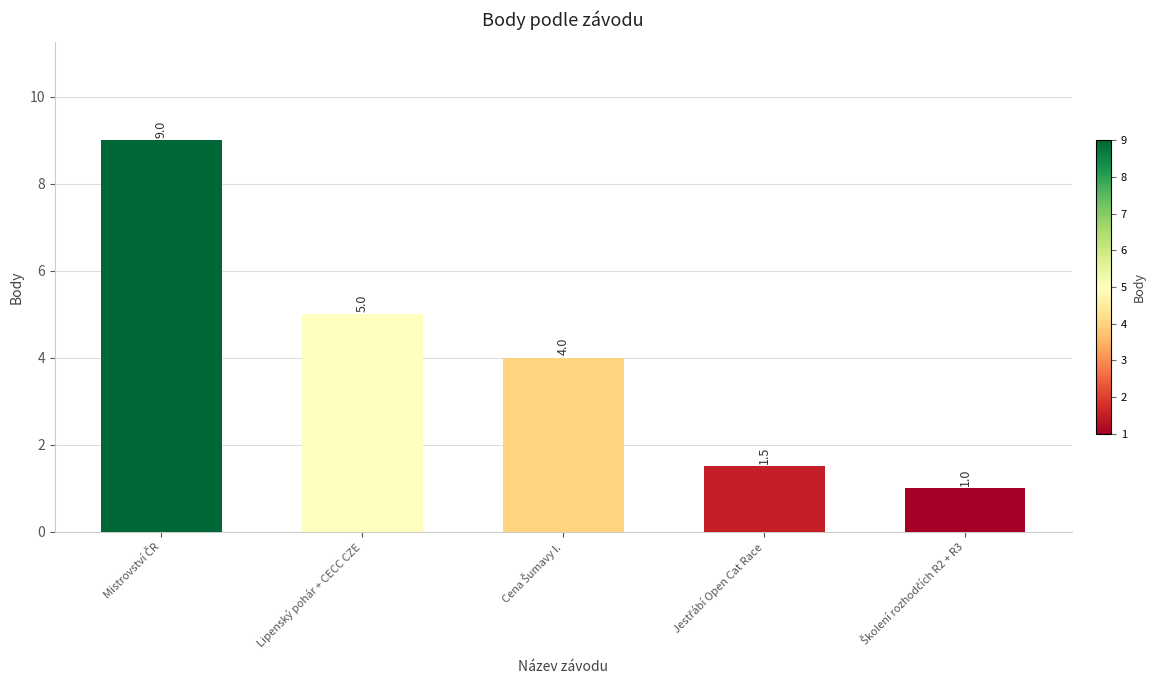

What is the difference between the second highest and second lowest values?

3.5